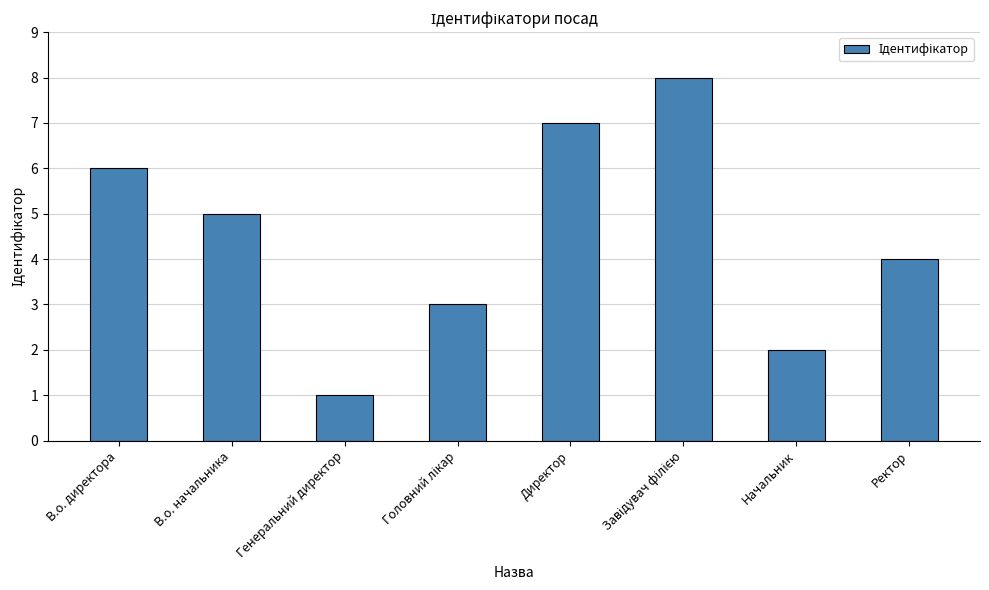

What is the difference between the maximum and minimum values?

7